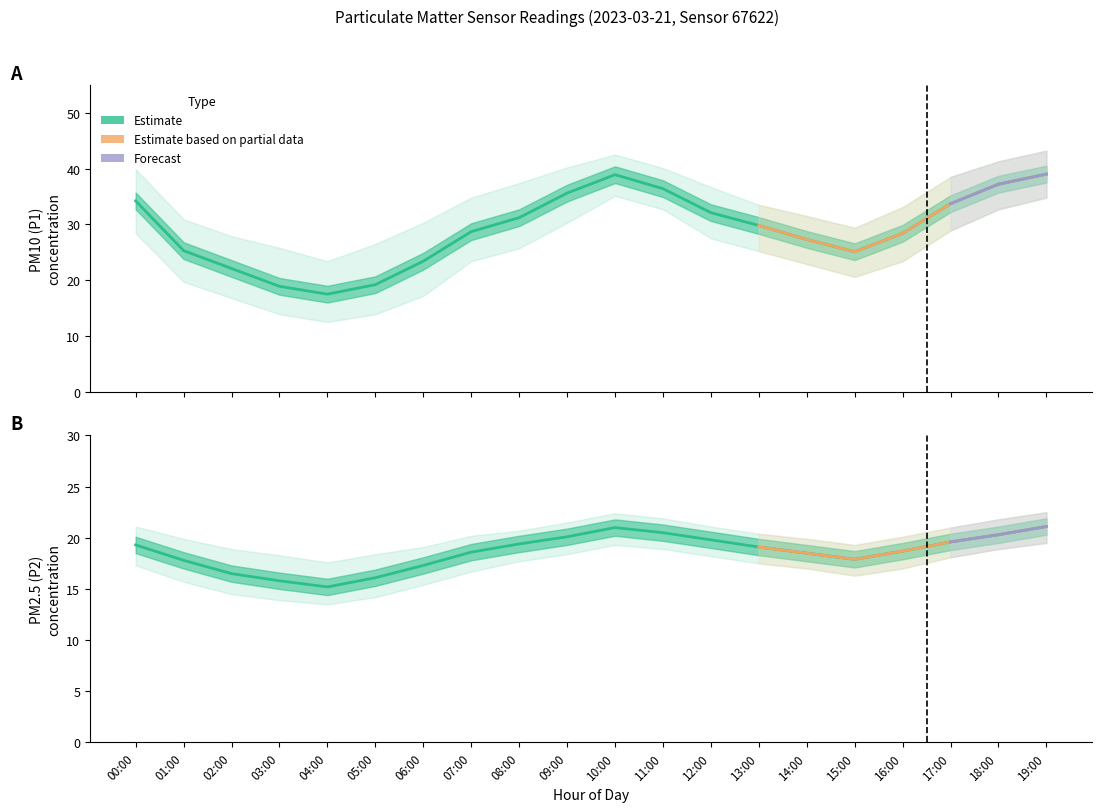

What is the label of the 13th point from the left?

12:00